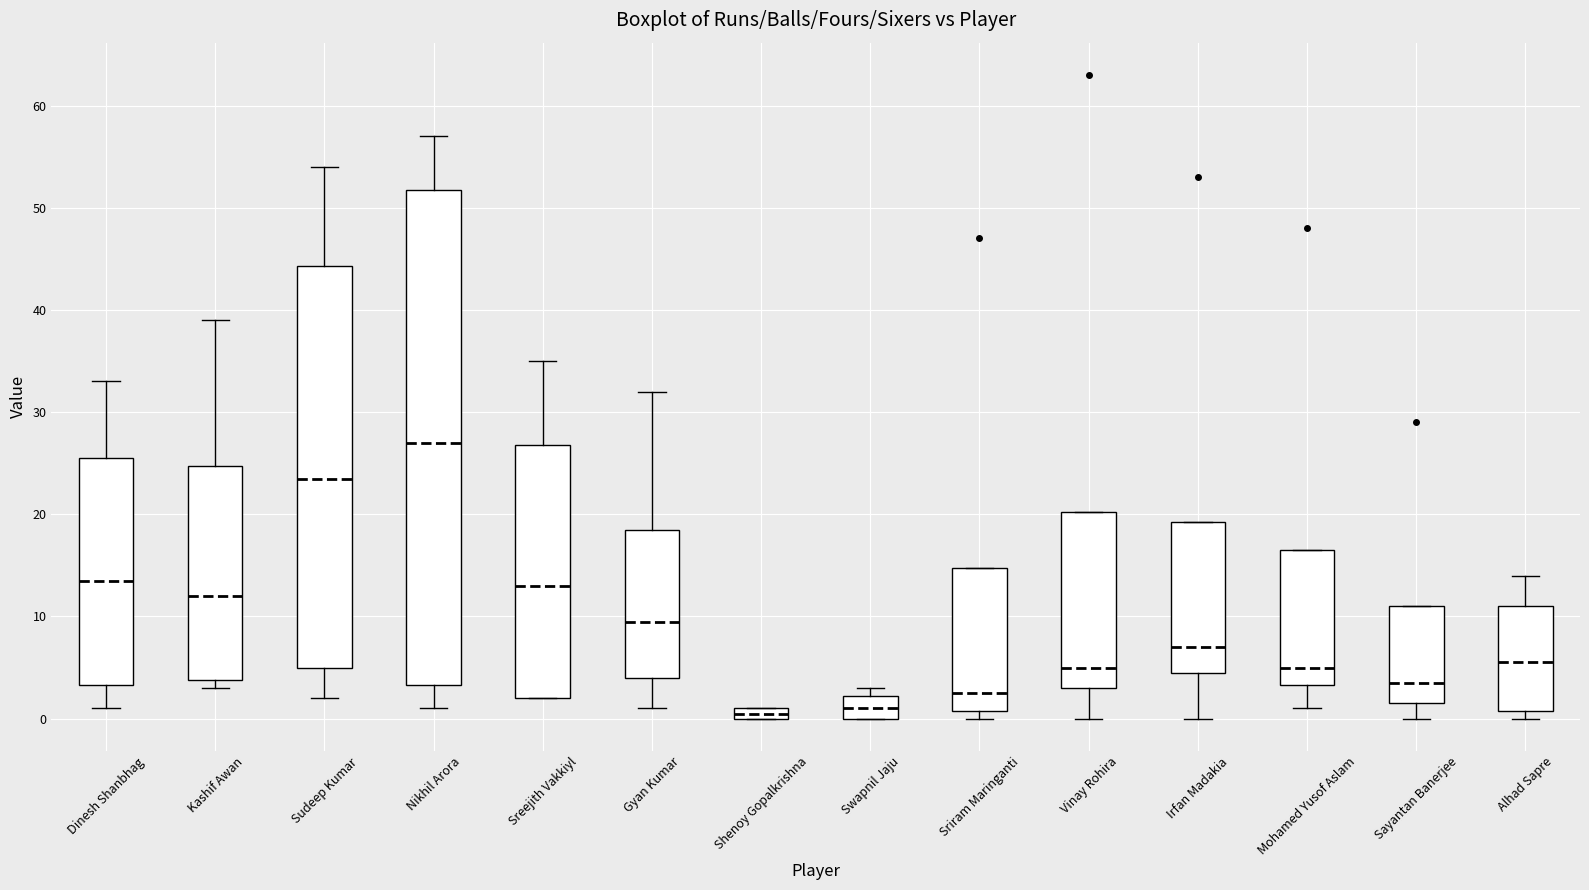

Where is the lower edge of the box for Sriram Maringanti on the y-axis? The values are not printed on the chart, so give them approximately, as read against the axis.

1